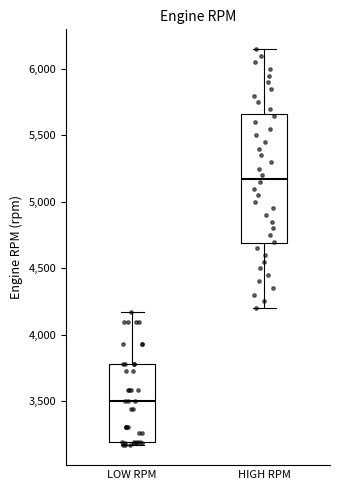

Comparing the boxes themselves (not the whiskers), which one is the tallest?

HIGH RPM